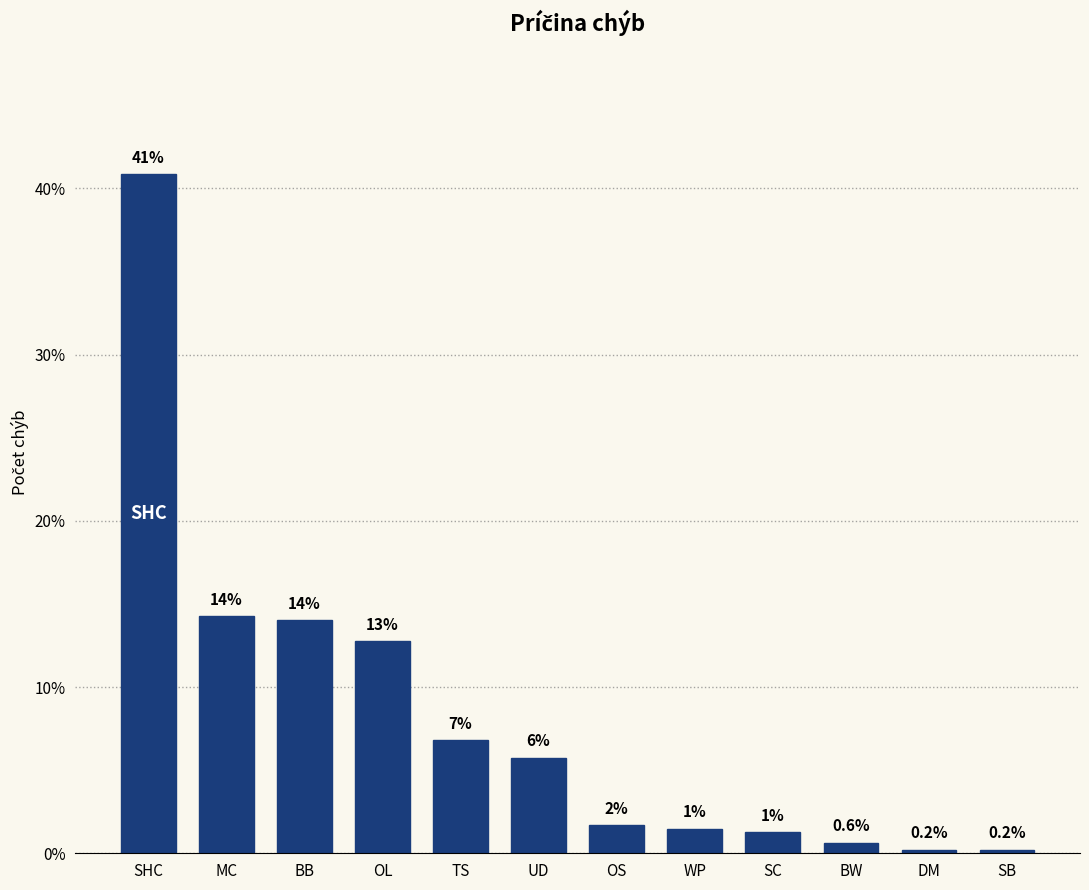

Where does the data first go above 5?

SHC